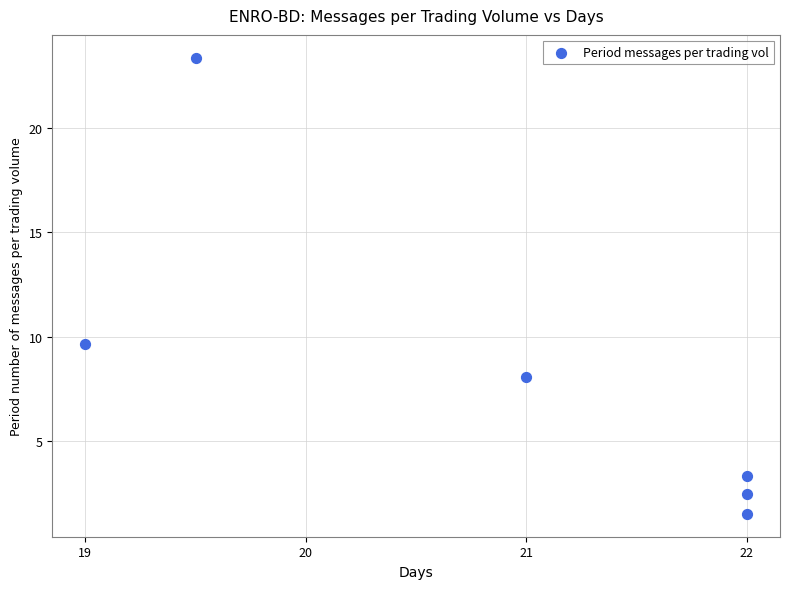

What is the average X value?

20.9